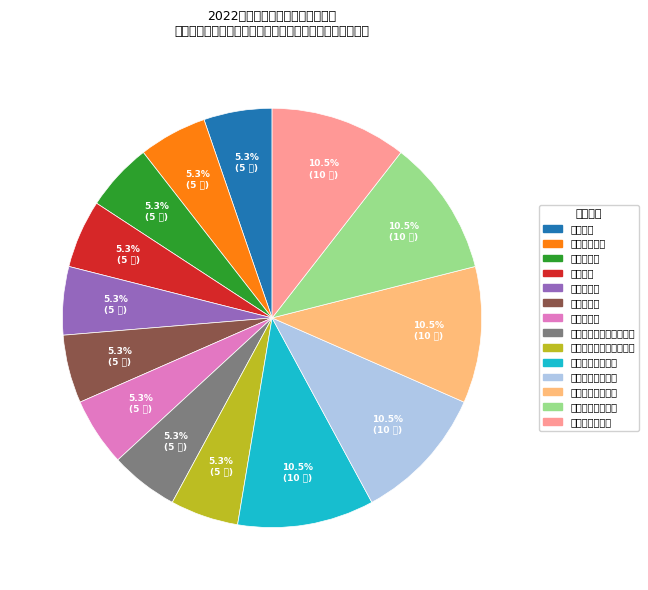

How many segments does this pie chart have?

14